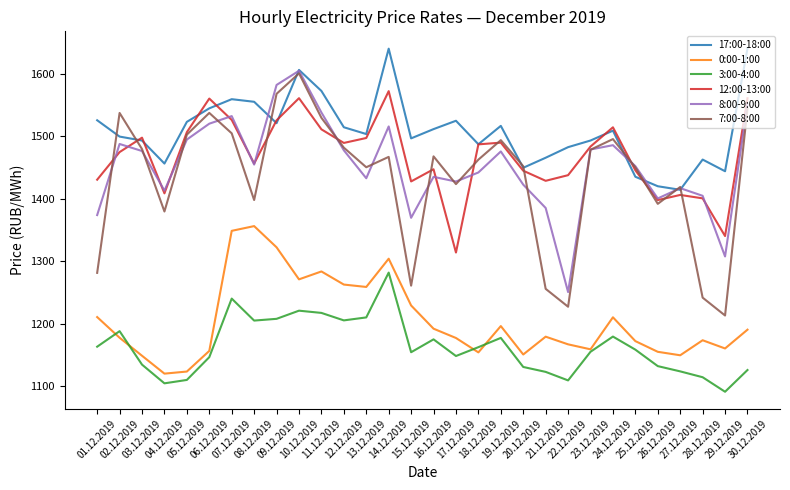

What is the total value across all series at 20.12.2019?

8050.9